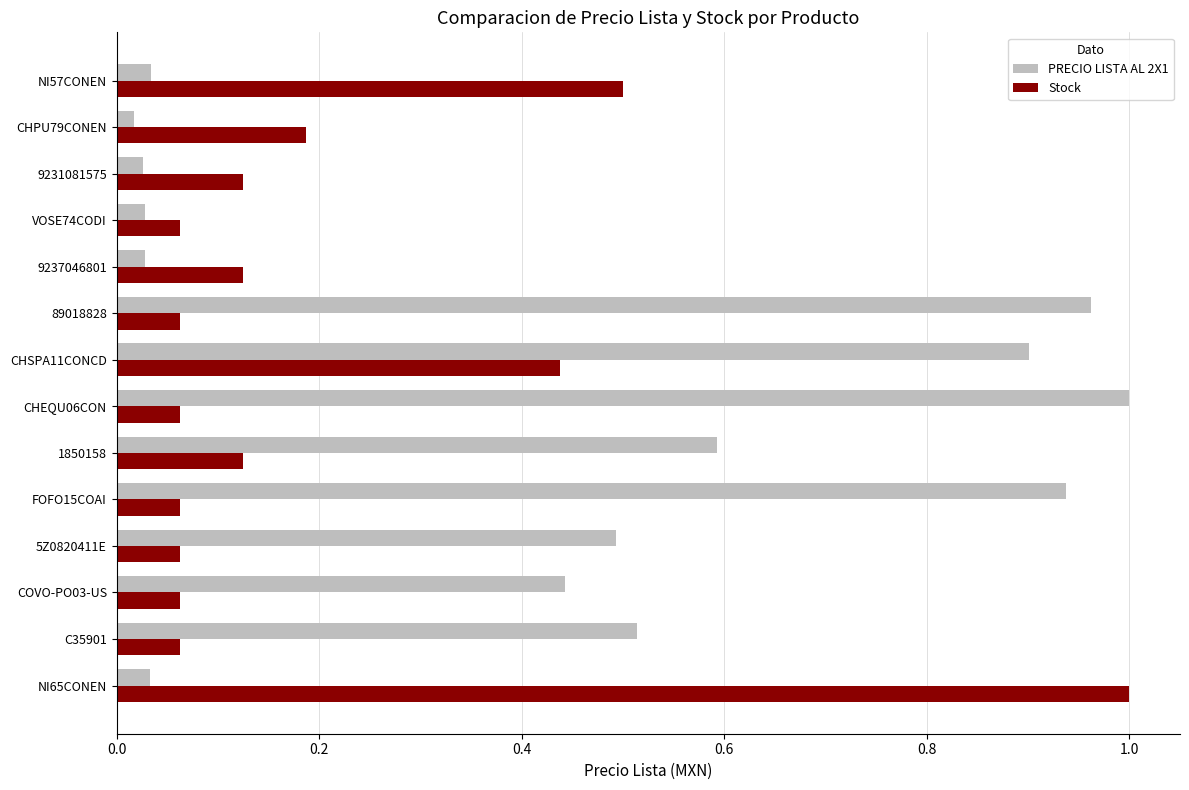

What is the sum of all PRECIO LISTA AL 2X1 values?

6.0